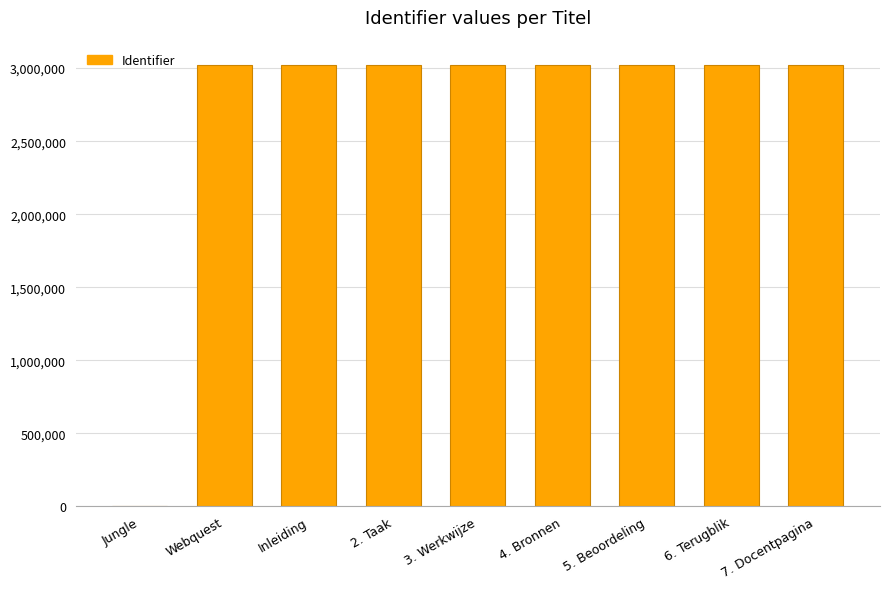

At which label is the value closest to 1512312?

Webquest